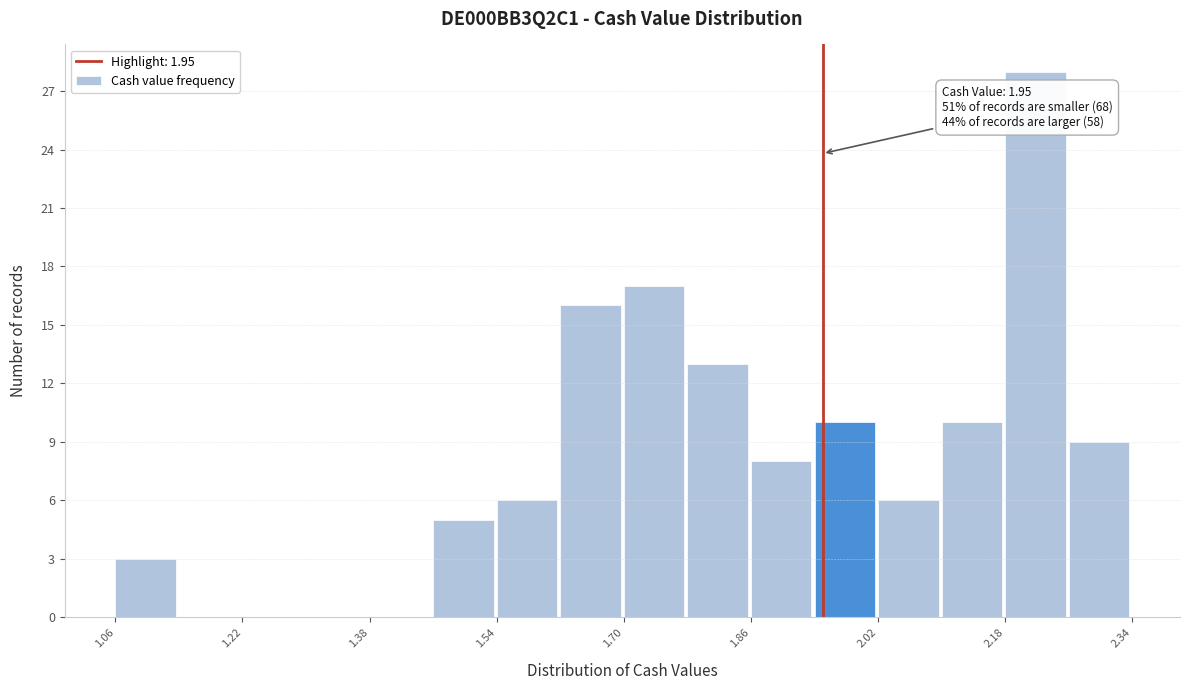

Which range on the x-axis has the tallest bar?

2.18 to 2.26